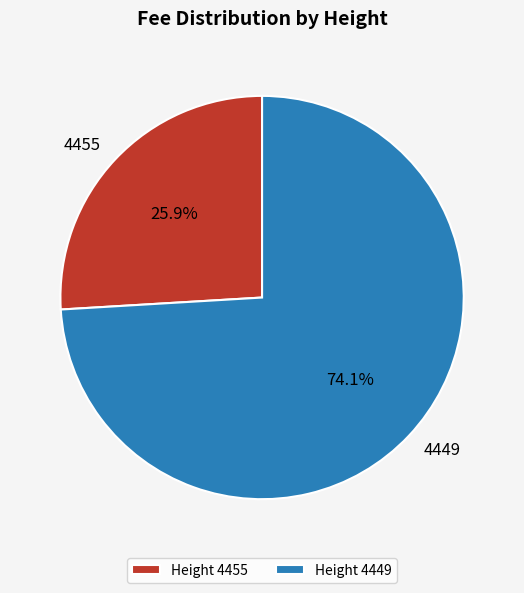

Rank the categories by value from lowest to highest.

Height 4455, Height 4449